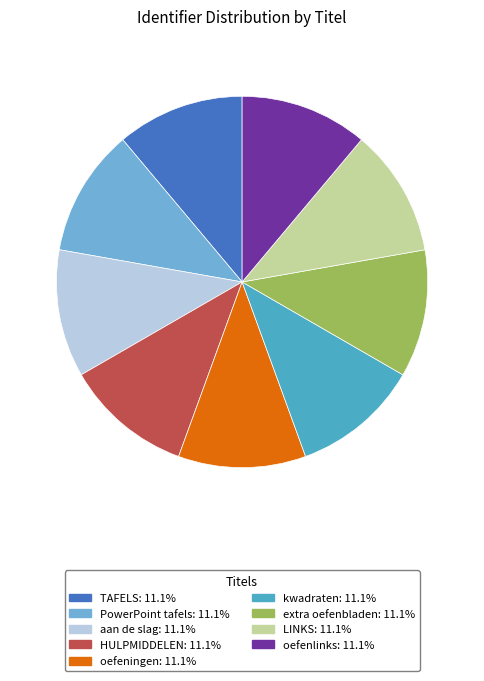

Is there any slice that represents more than half of the pie?

No